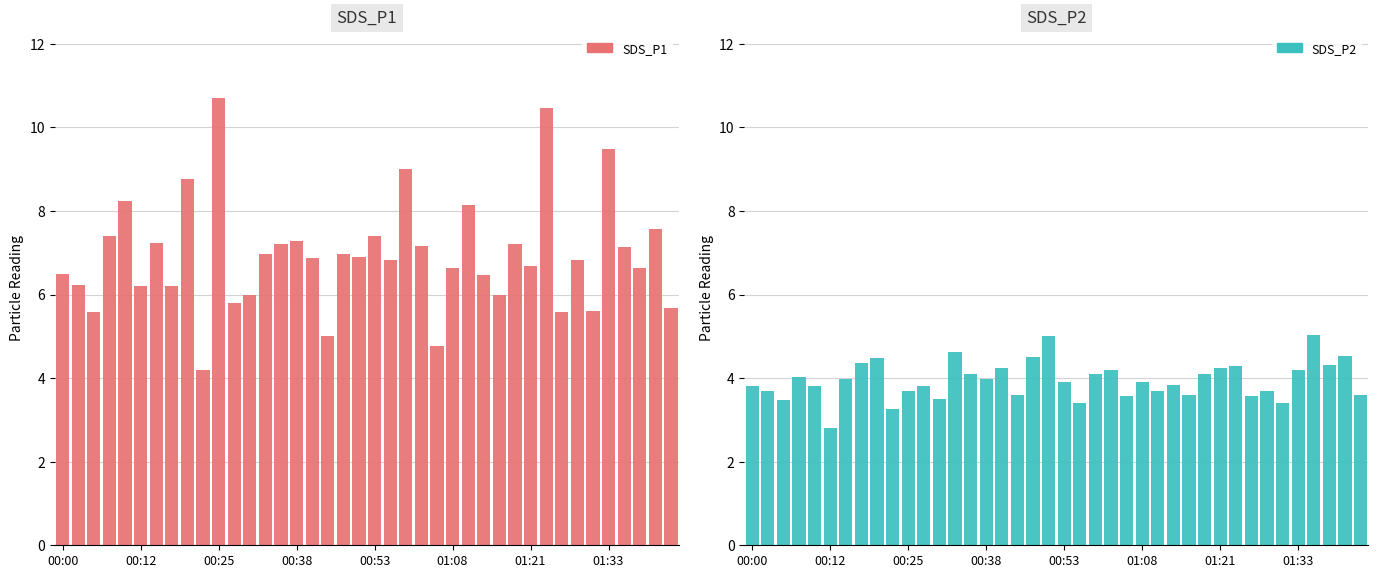

How many bars are there in each group?

2